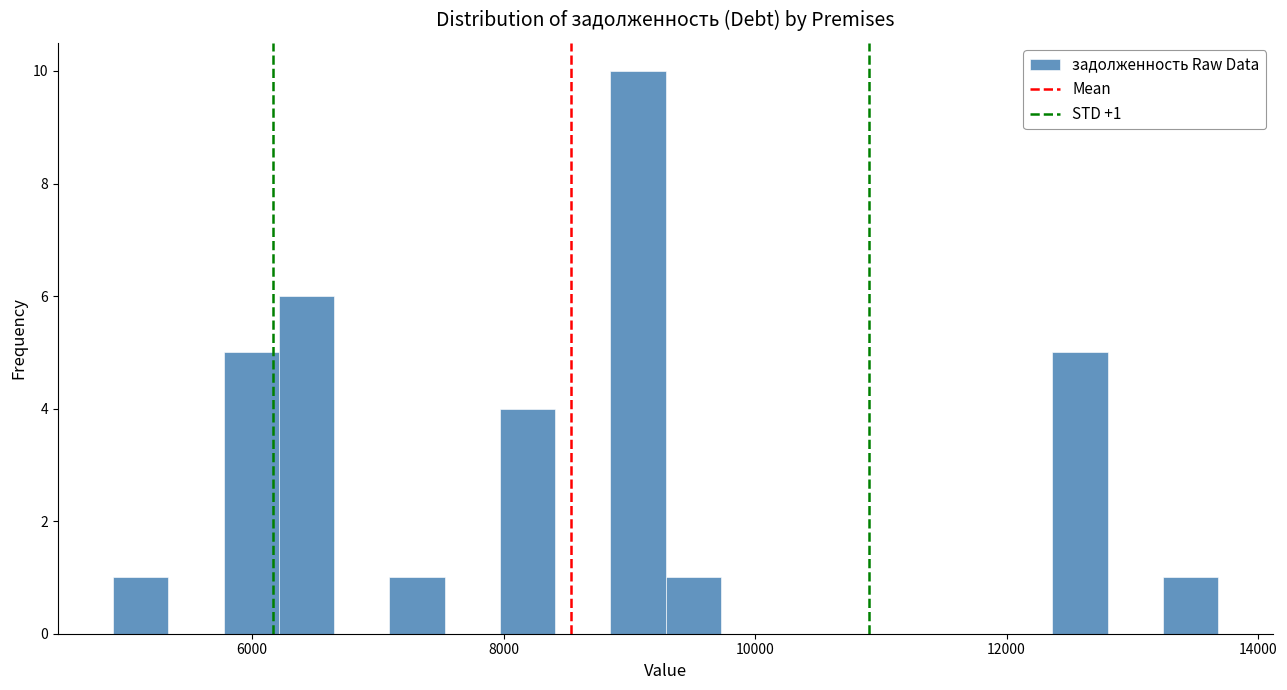

Around what value on the x-axis is the tallest bar? Give the approximate position of its centre, as read against the axis.

9000